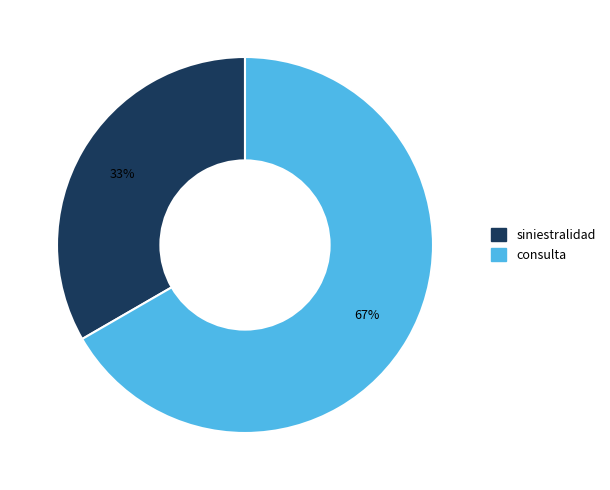

Rank the categories by value from lowest to highest.

siniestralidad, consulta